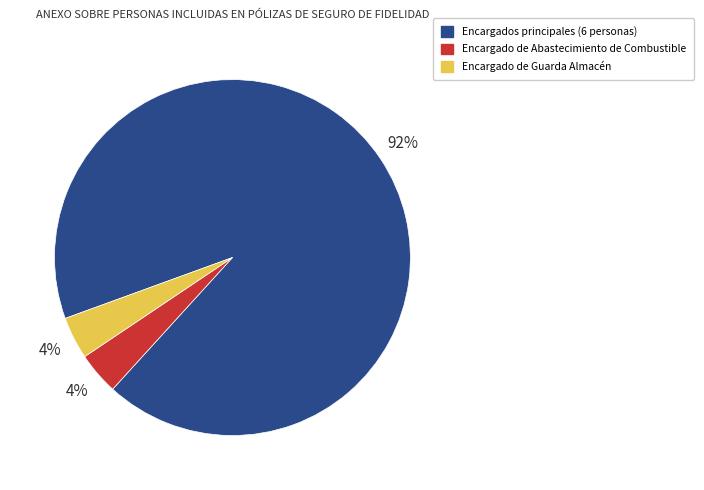

Does any single category account for the majority?

Yes